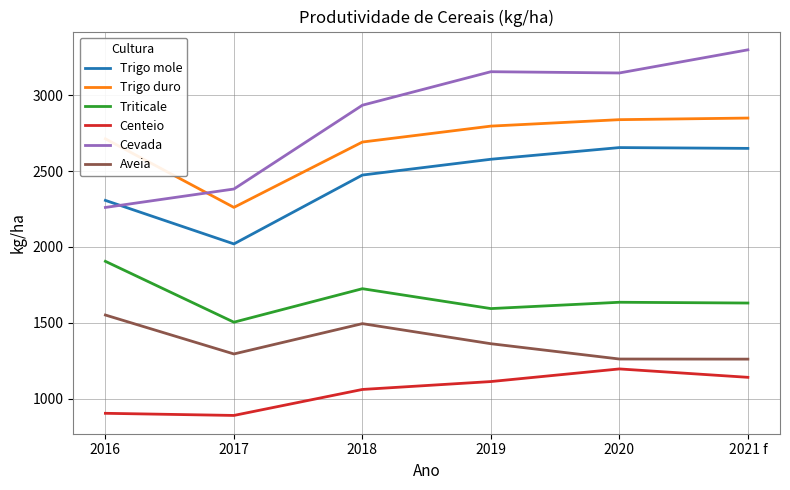

What is the lowest value of the Trigo mole series?

2019.9